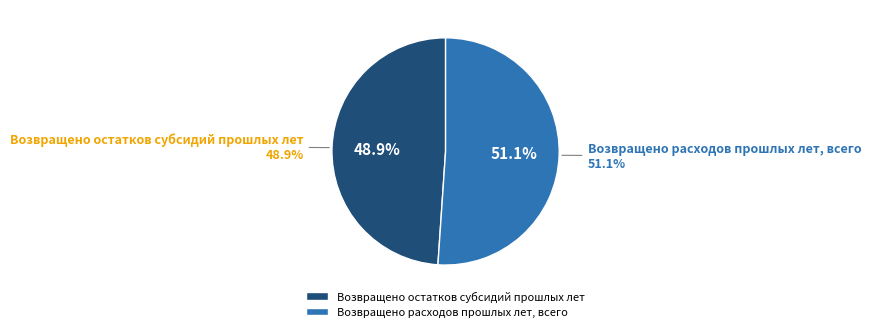

To the nearest percent, what percentage of the pie is Возвращено расходов прошлых лет, всего?

51%